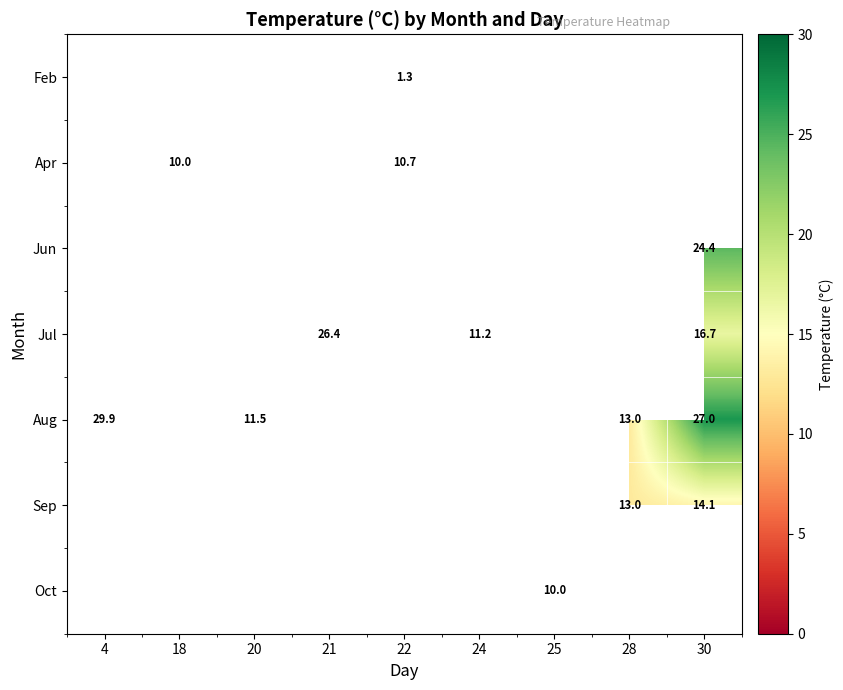

Is it true that Jun equals 24.4 at 30?

True